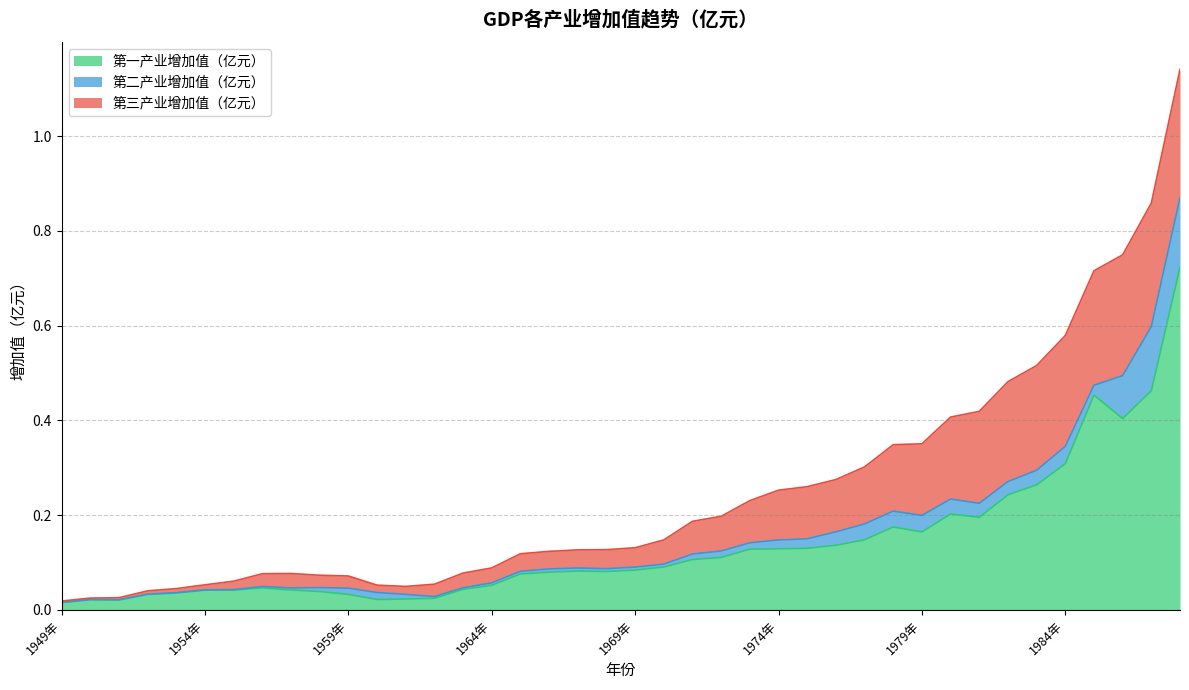

True or false: 第三产业增加值（亿元） has more than 0 points higher than both neighbors.

True